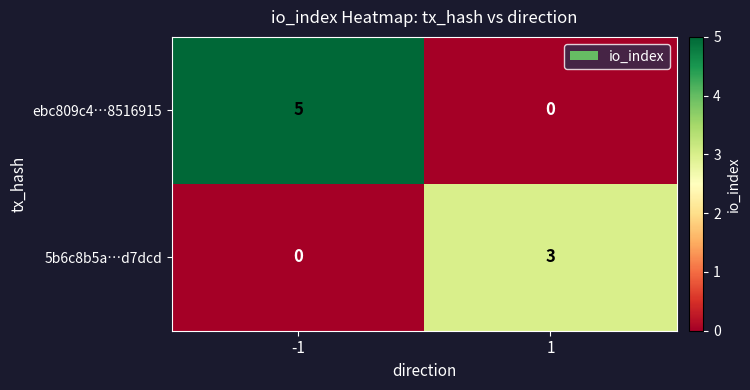

Rank the series by their maximum value, from lowest to highest.

5b6c8b5a…d7dcd, ebc809c4…8516915